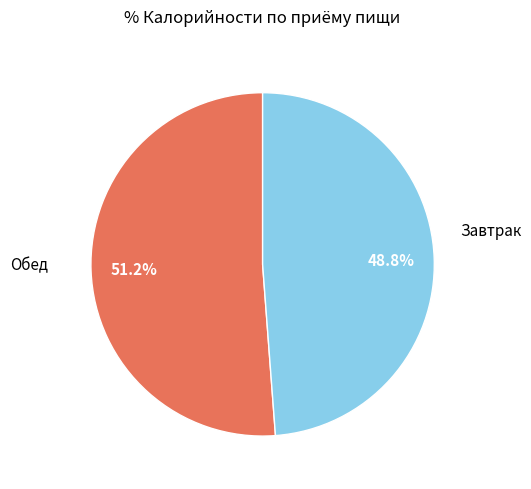

Is there any slice that represents more than half of the pie?

Yes